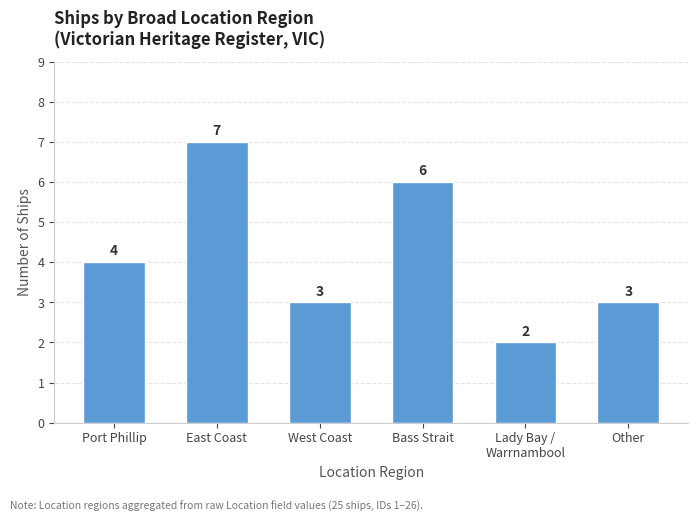

Where is the data nearest to the value 4?

Port Phillip